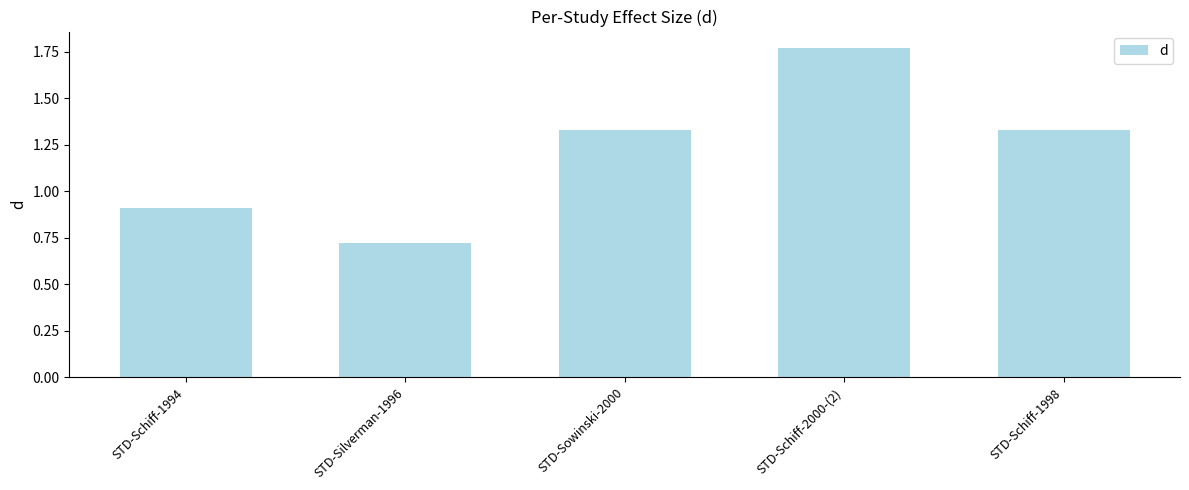

What position from the right is STD-Schiff-1994?

5